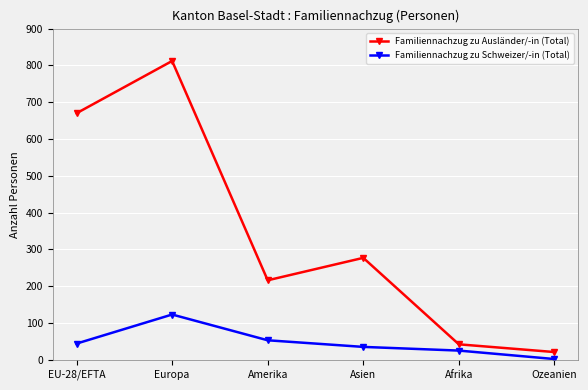

List the labels in order of Familiennachzug zu Ausländer/-in (Total) value, smallest first.

Ozeanien, Afrika, Amerika, Asien, EU-28/EFTA, Europa